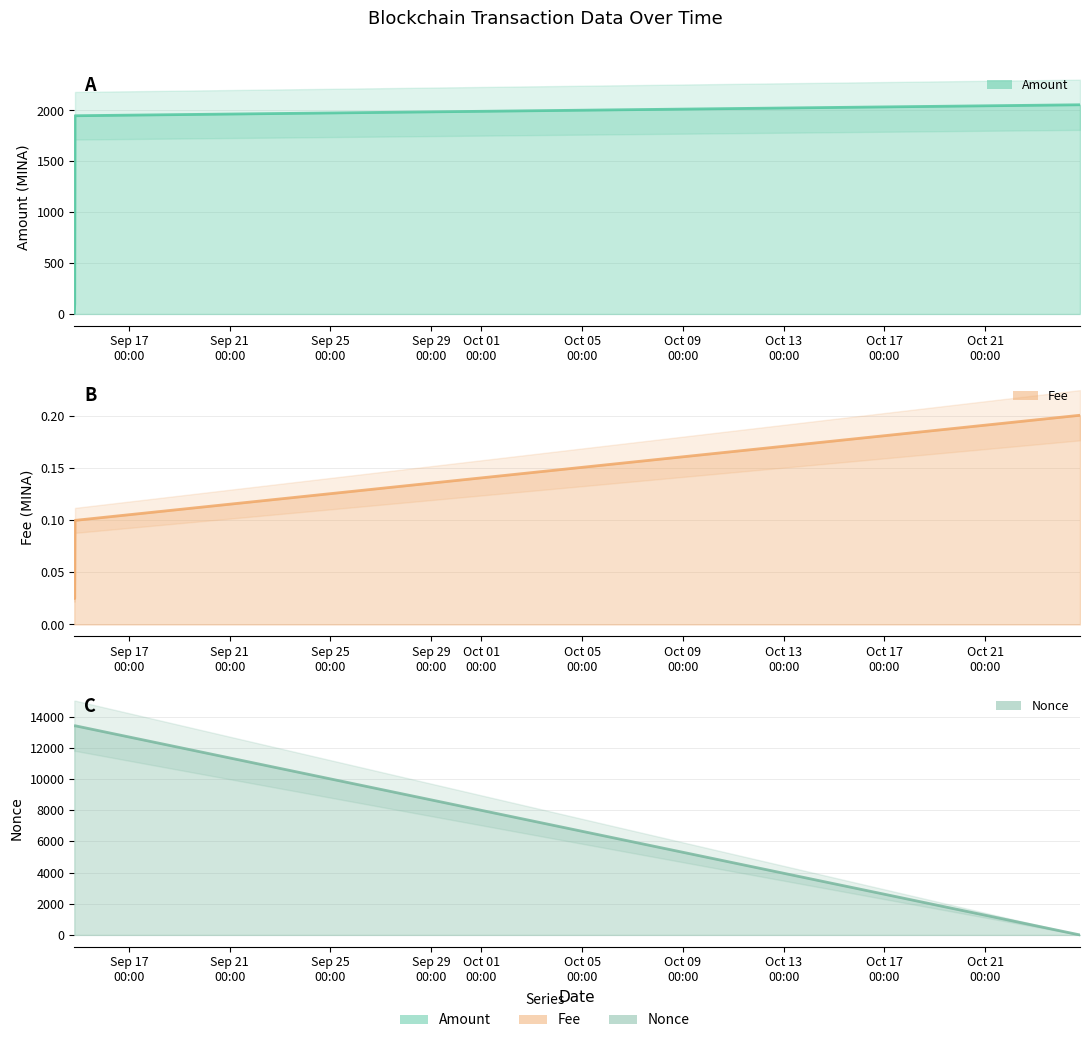

What is the label of the 1st point from the left?

2023-09-14 20:00:00